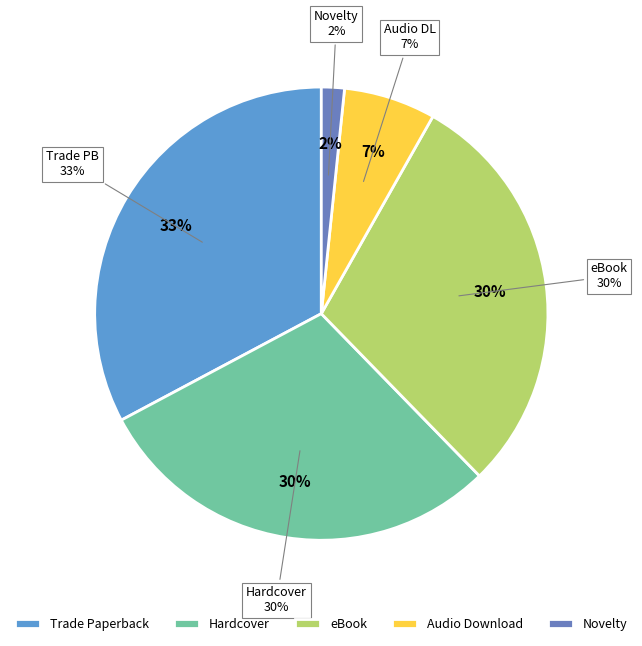

What portion of the pie excludes Audio Download?

93.4%